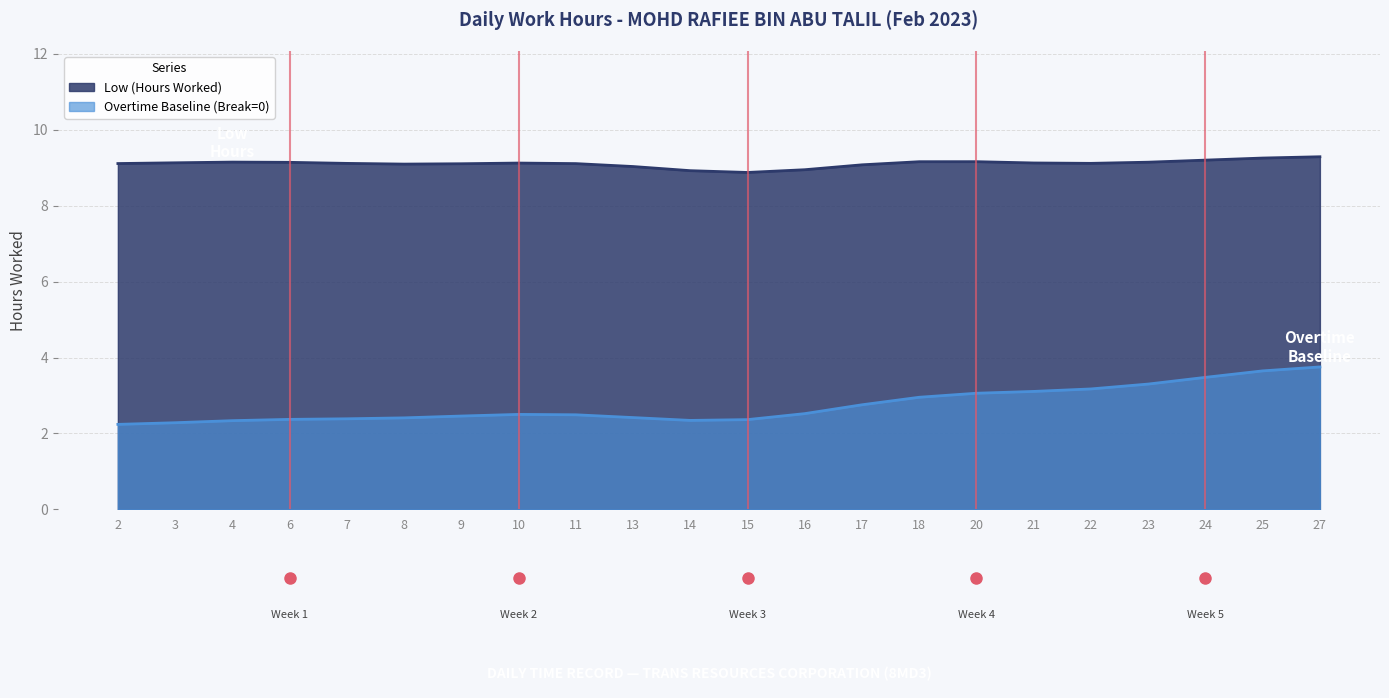

Between 2 and 3, which is larger?

2